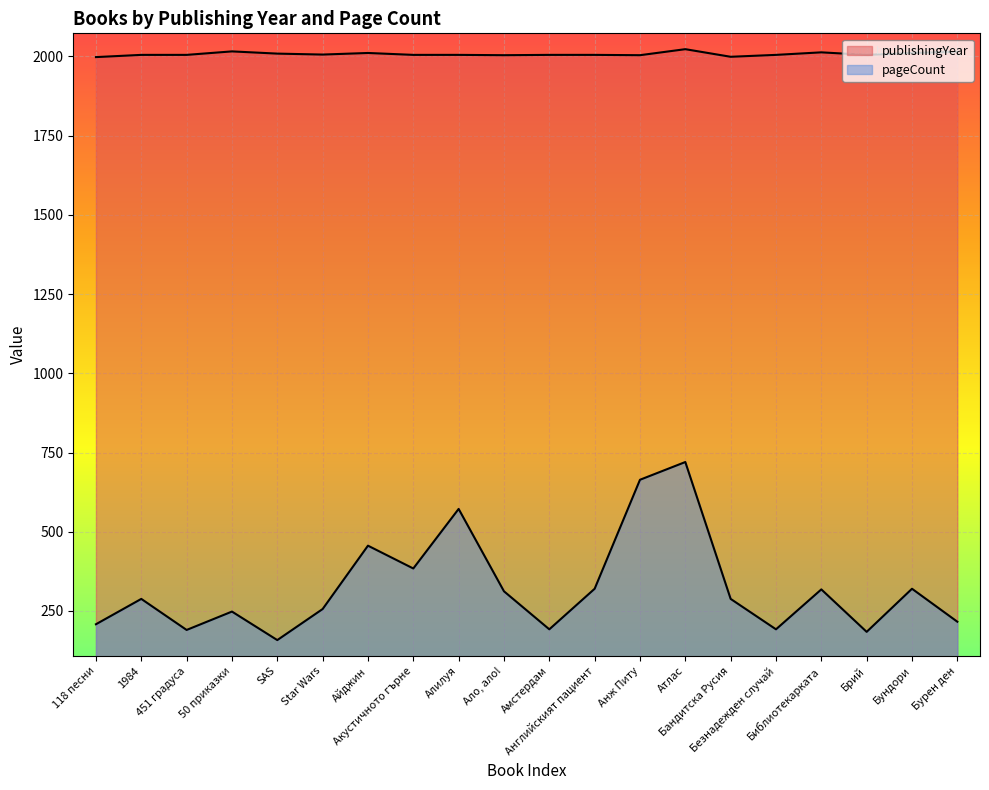

How many data points in publishingYear are less than 2005?

4